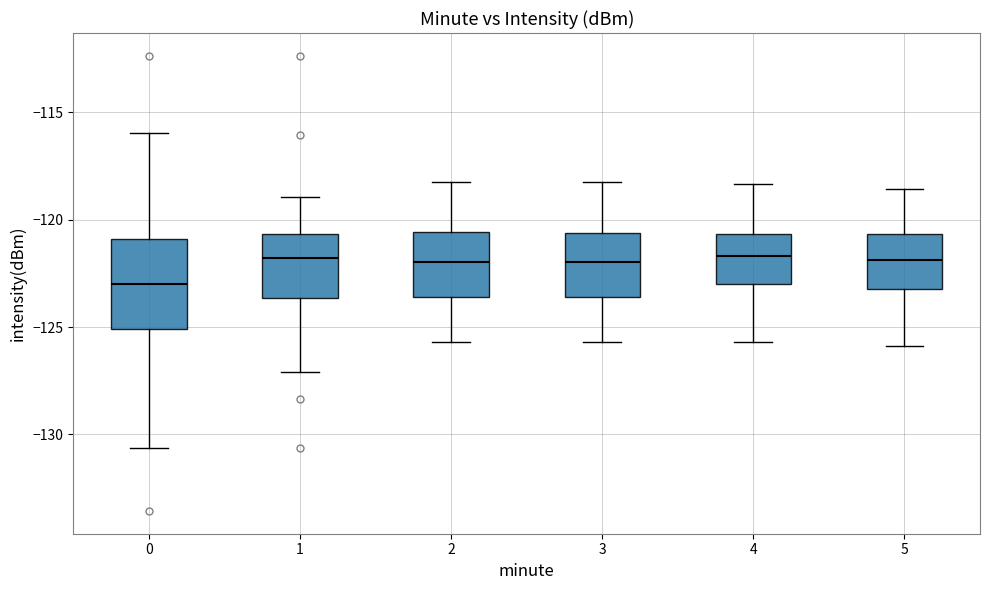

Which box is the tallest, from its lower edge to its upper edge?

0